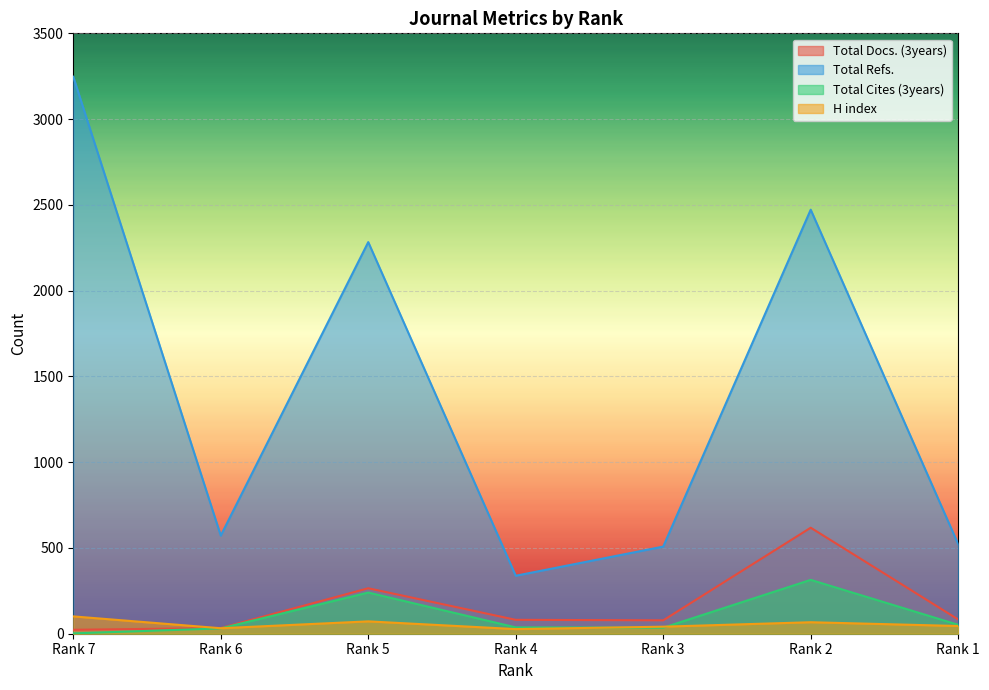

At which category does H index reach its first local peak?

Rank 5